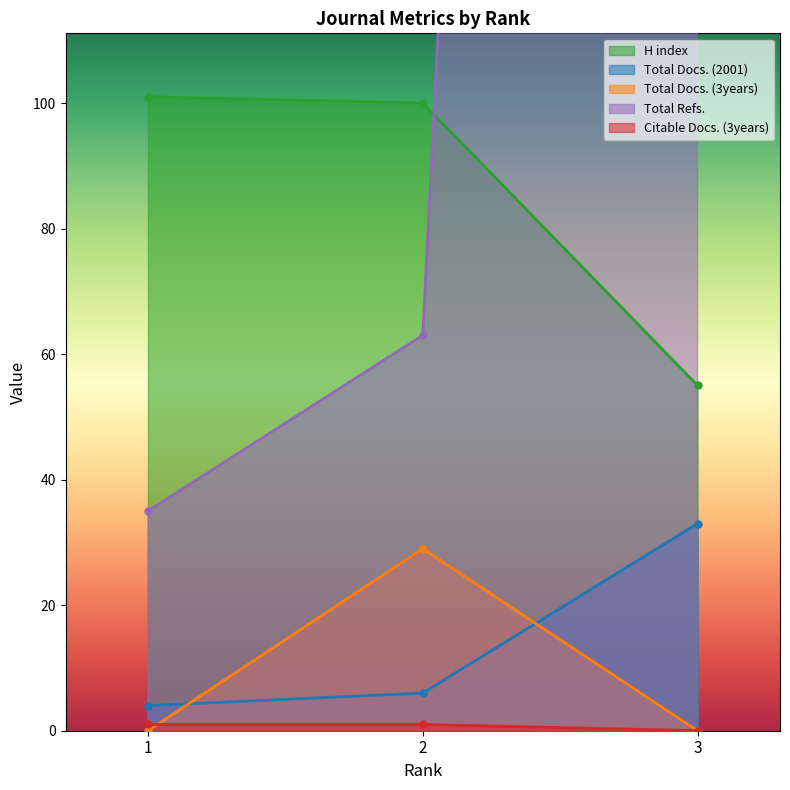

What are all the series names shown in the legend?

H index, Total Docs. (2001), Total Docs. (3years), Total Refs., Citable Docs. (3years)